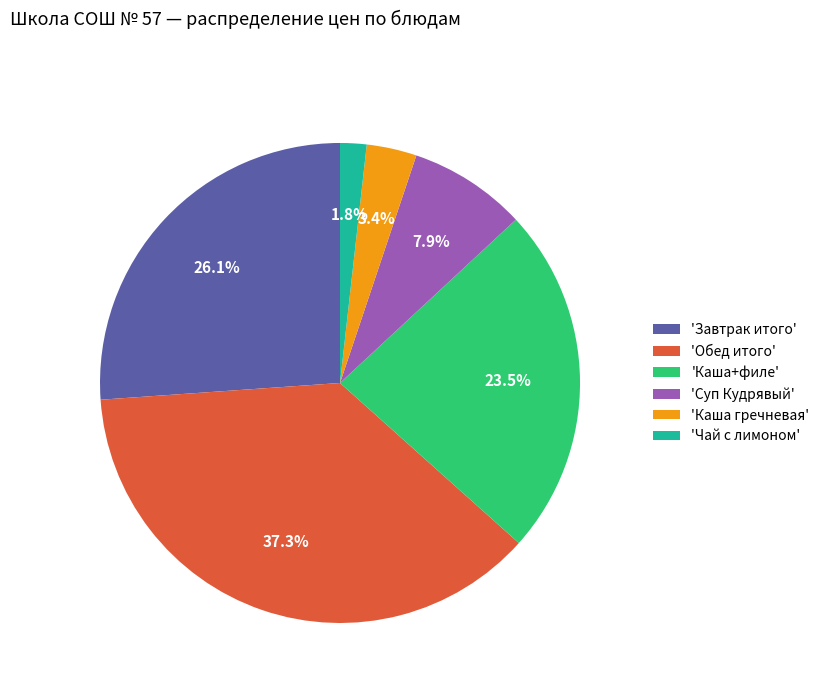

What portion of the pie excludes 'Чай с лимоном'?

98.2%